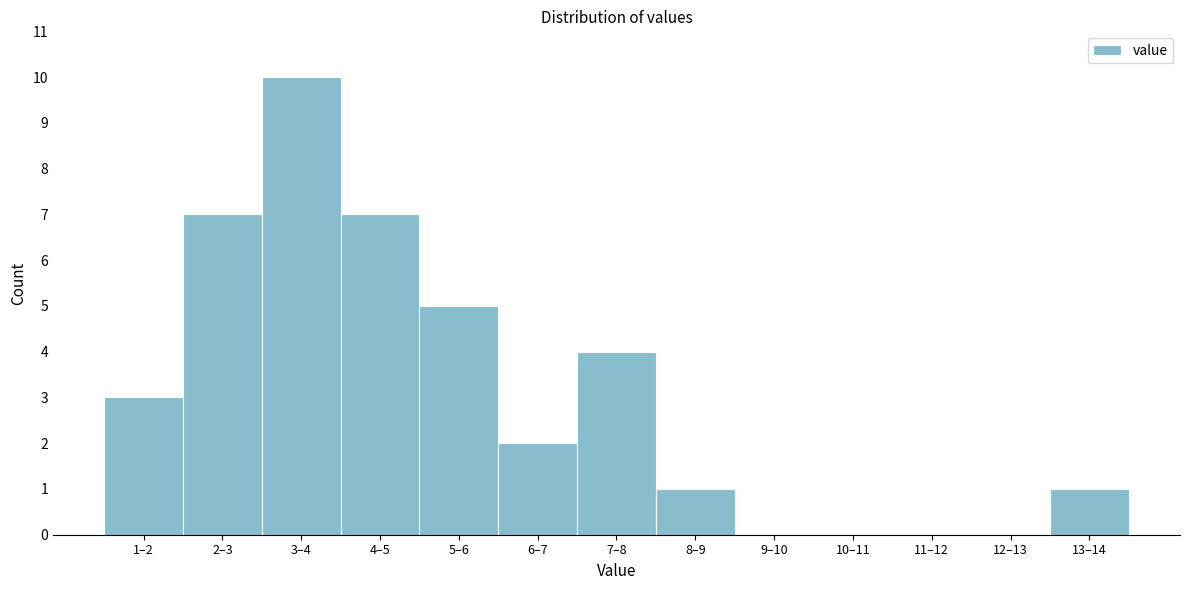

Reading right to left, transcribe all the data shown in this chart.

13–14=1	12–13=0	11–12=0	10–11=0	9–10=0	8–9=1	7–8=4	6–7=2	5–6=5	4–5=7	3–4=10	2–3=7	1–2=3